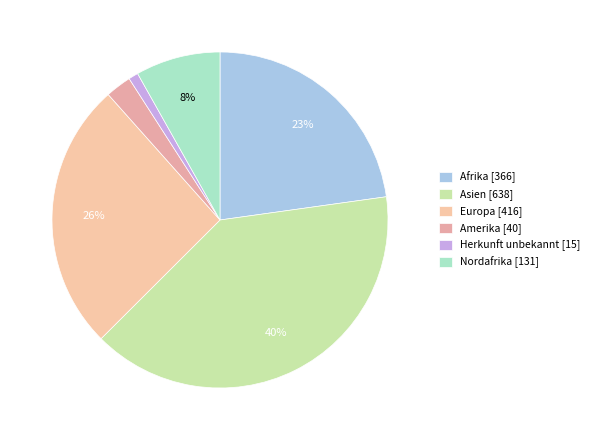

Does Europa account for over 50% of the chart?

No